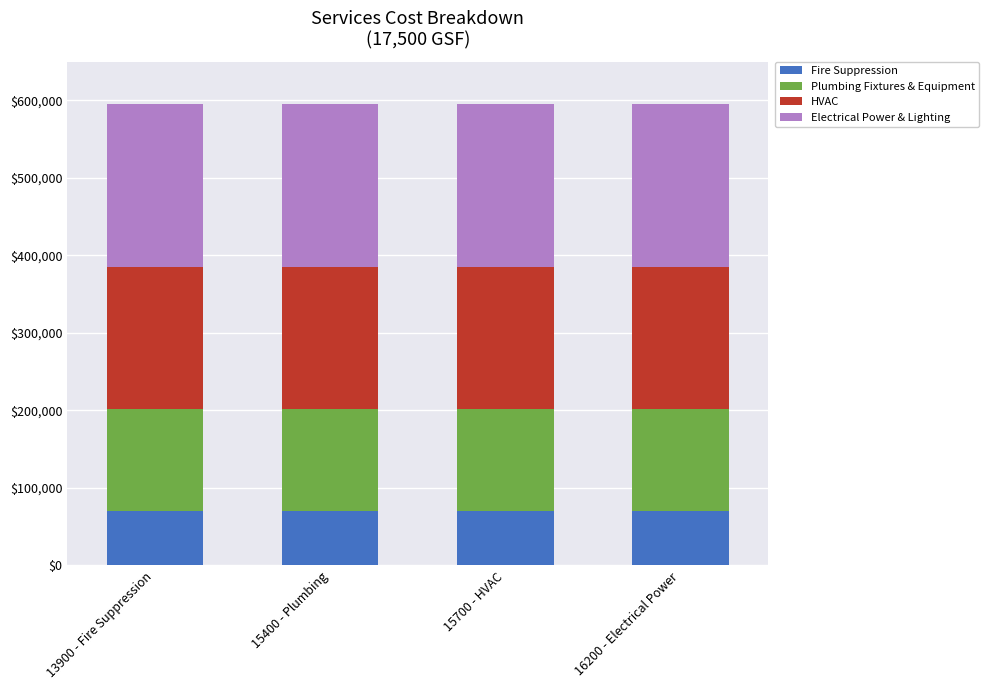

Are the bars horizontal?

No